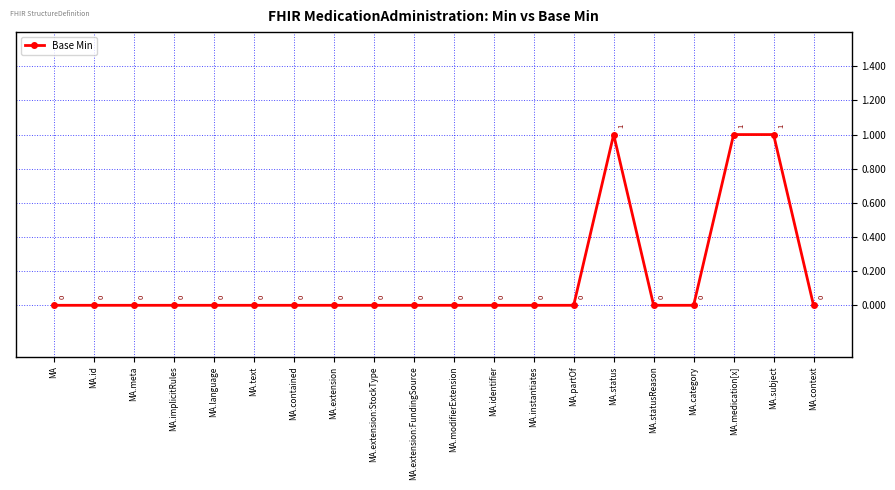

What is the label of the 15th point from the left?

MA.status